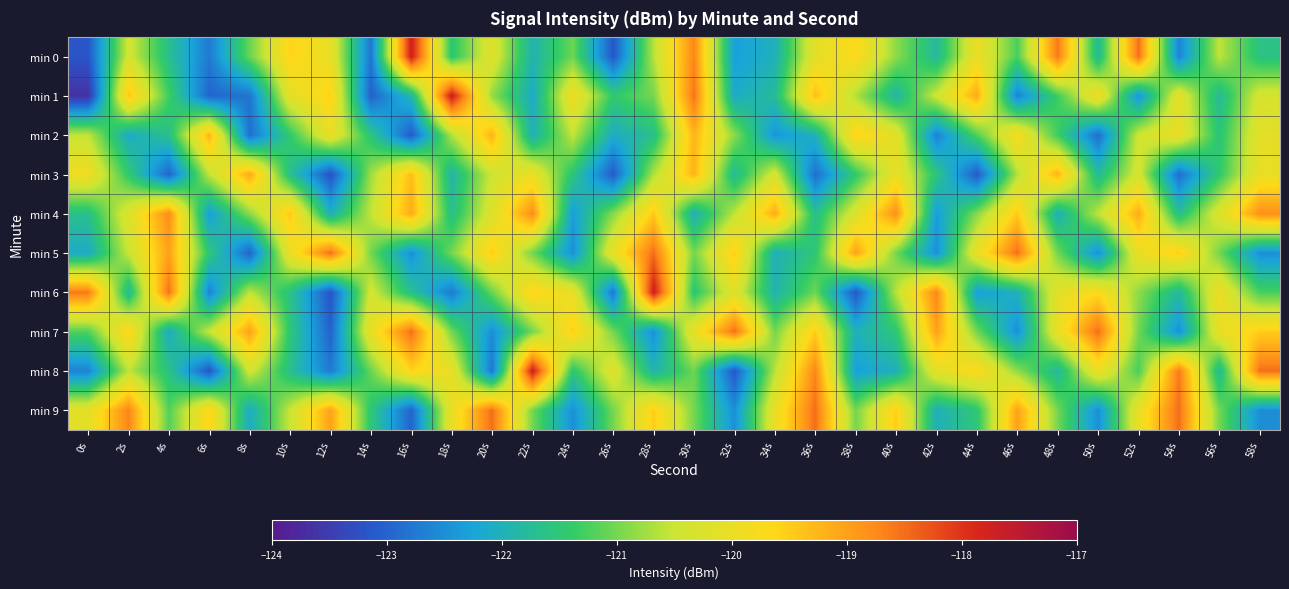

Rank the series by their maximum value, from highest to lowest.

min 1, min 0, min 6, min 8, min 5, min 7, min 9, min 4, min 3, min 2